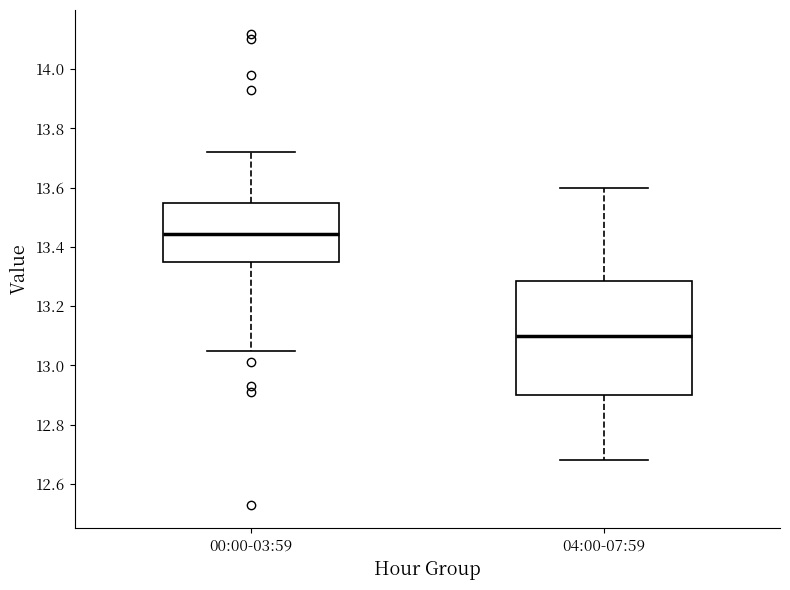

Where does the lower whisker of the box for 00:00-03:59 end on the y-axis? The values are not printed on the chart, so give them approximately, as read against the axis.

13.06